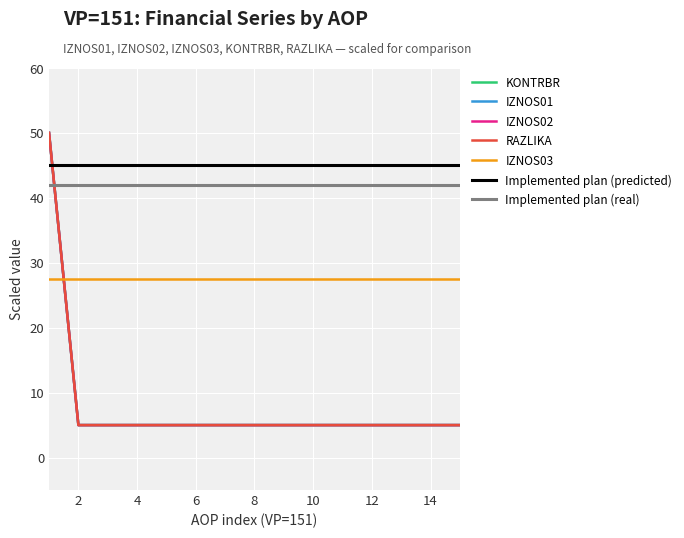

Which series has the widest spread of values?

KONTRBR